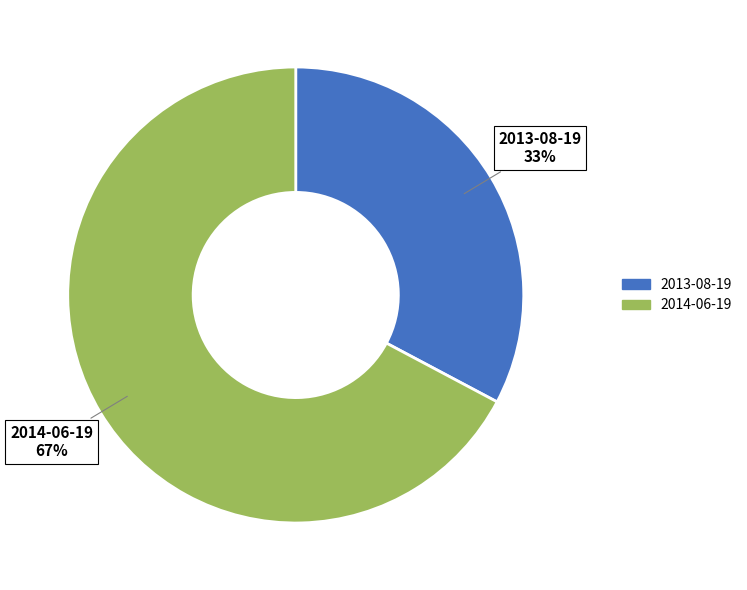

Is there a majority slice in this chart?

Yes